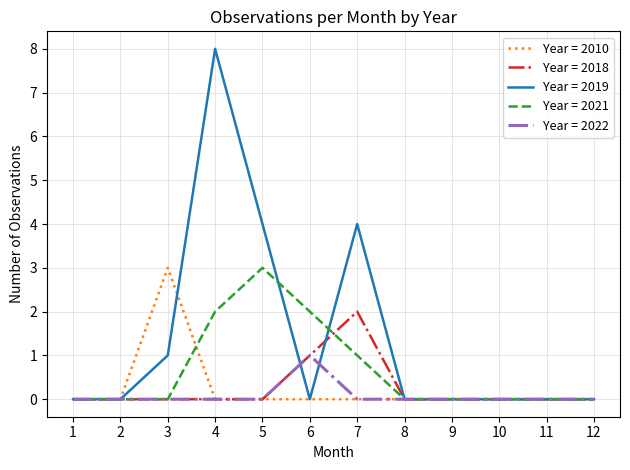

The Year = 2010 series shows 0 at 4. True or false?

True